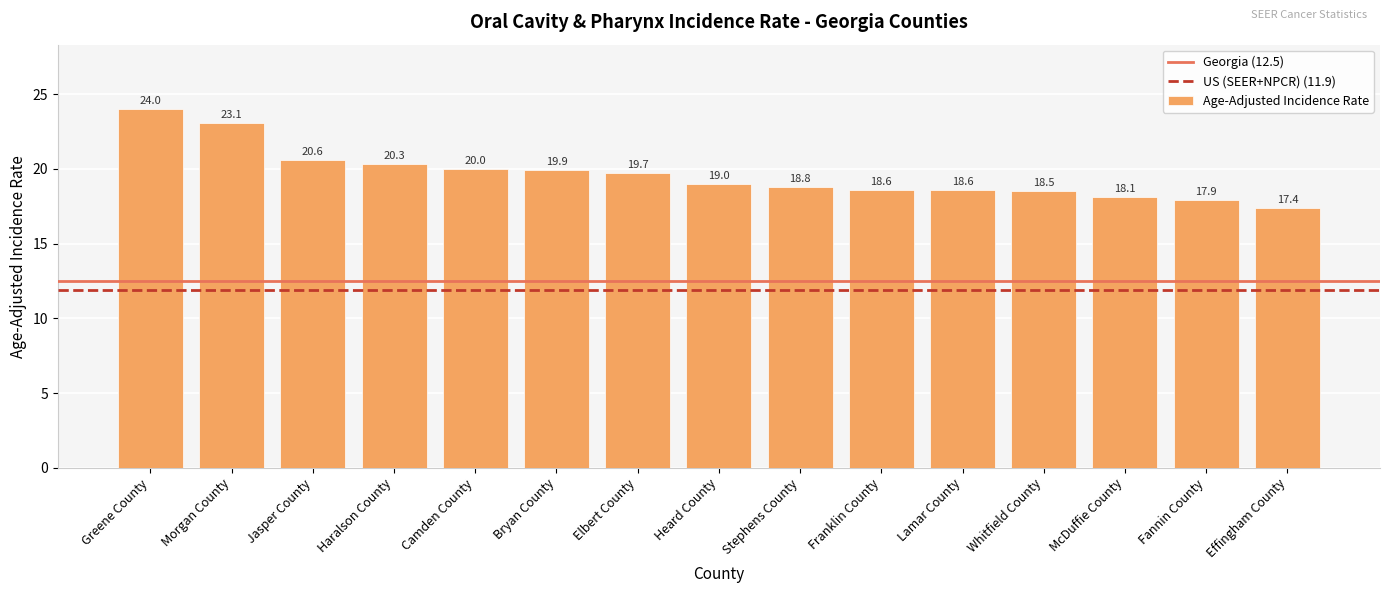

How many bars are there in total?

15